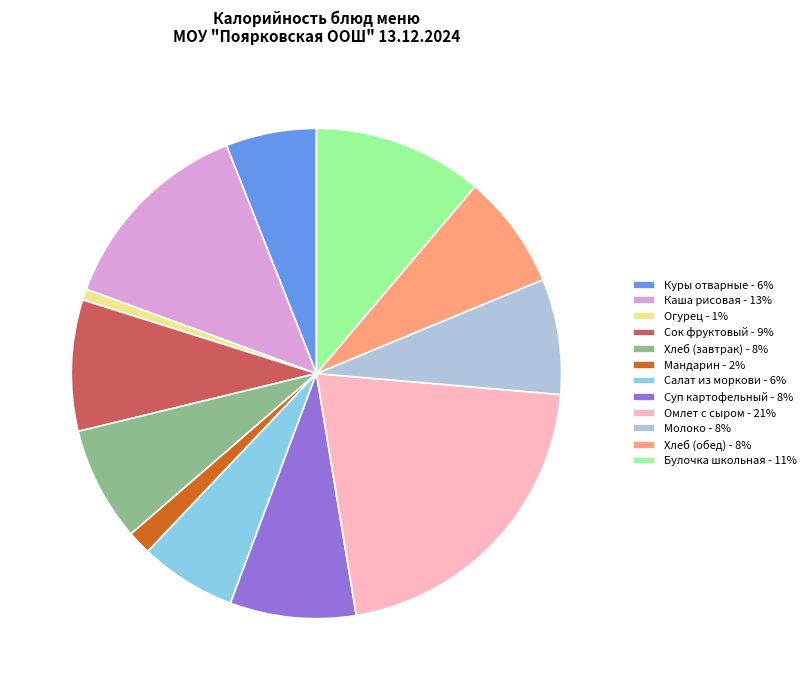

Count the number of slices in the pie.

12